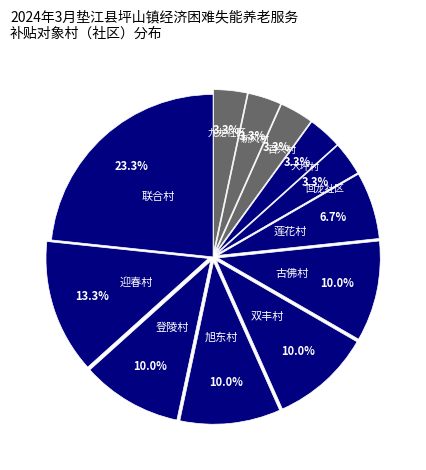

Count the number of slices in the pie.

12